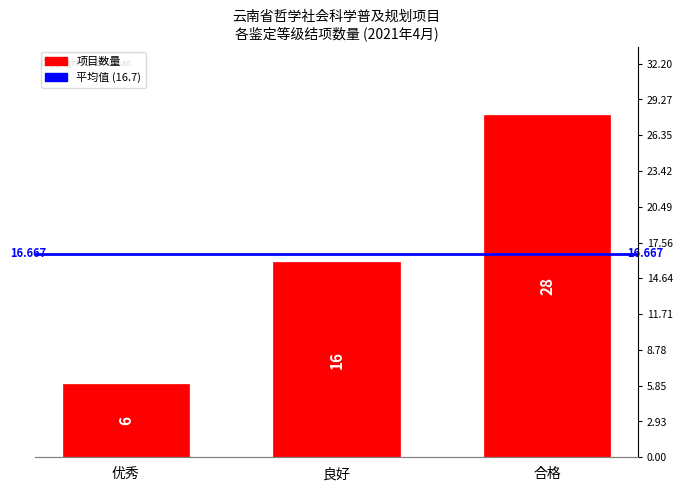

Where does the data first go above 16?

合格